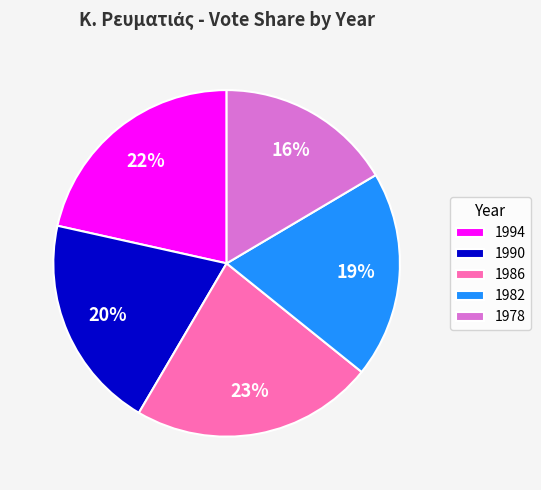

Does any single category account for the majority?

No